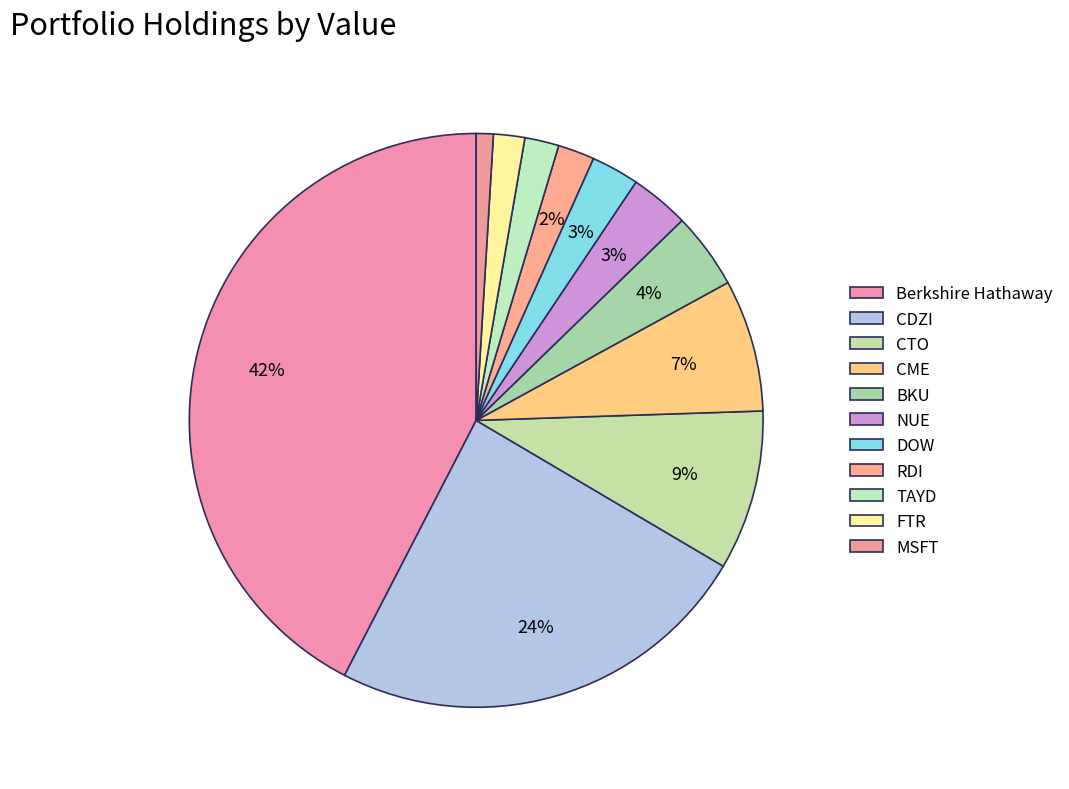

Is there any slice that represents more than half of the pie?

No